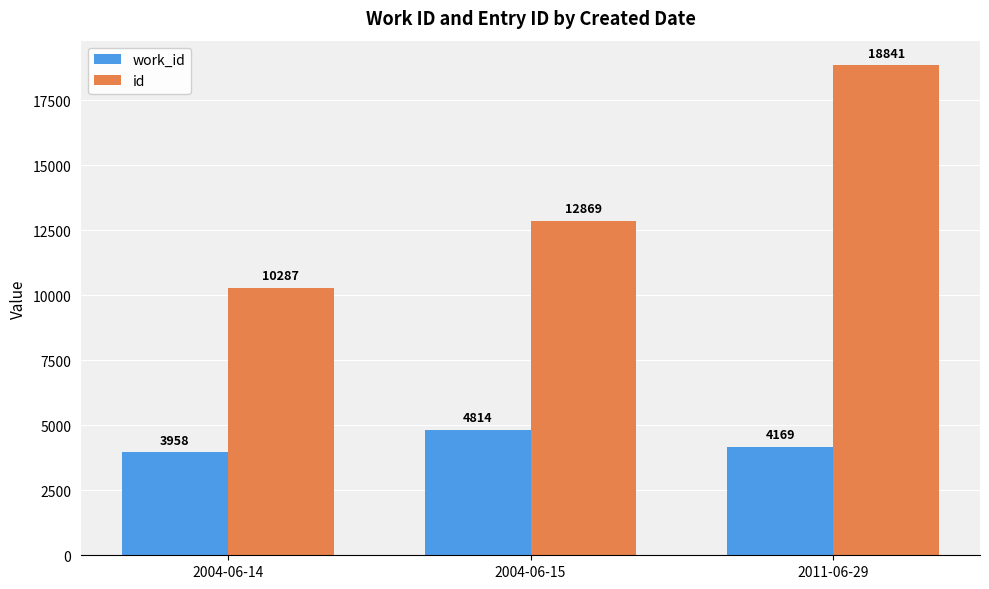

What are all the series names shown in the legend?

work_id, id